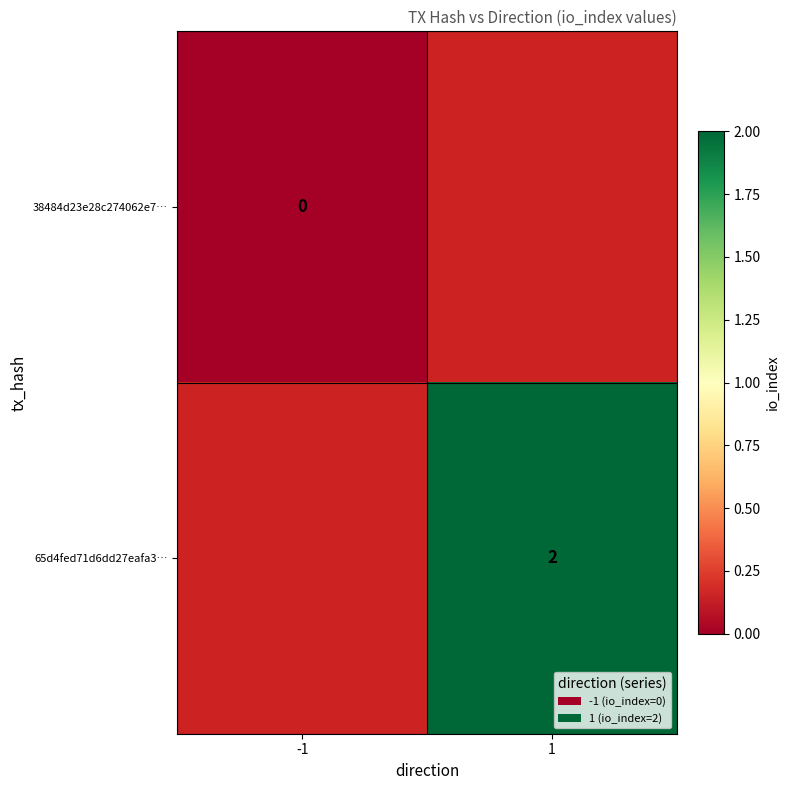

The 65d4fed71d6dd27eafa3… series shows 0 at 1. True or false?

False